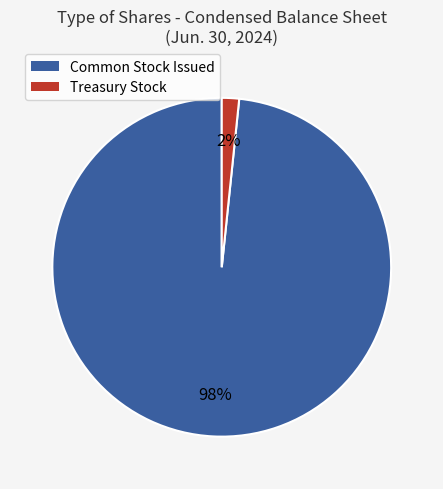

Which slice is the smallest?

Treasury Stock